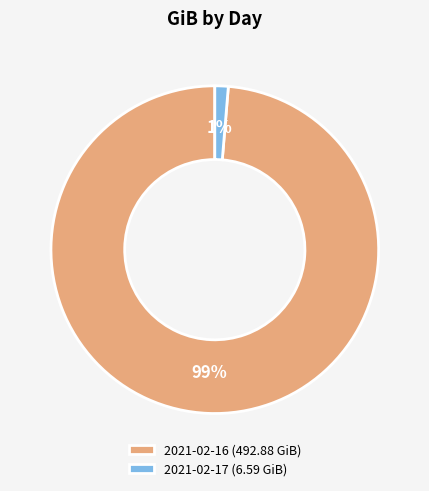

True or false: 2021-02-17 accounts for 1% of the total.

True